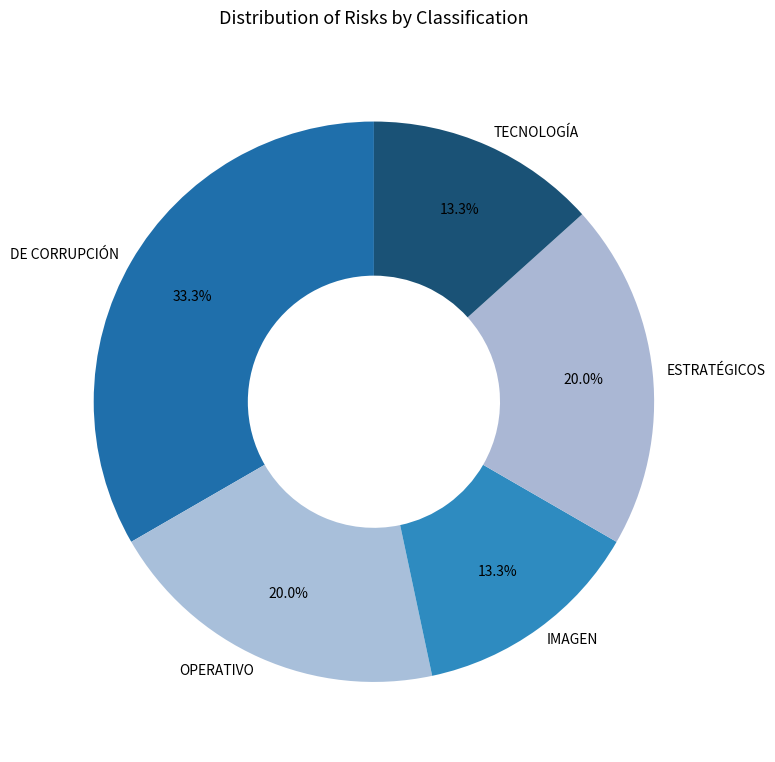

What is the ratio of the value at OPERATIVO to the value at DE CORRUPCIÓN?

0.6